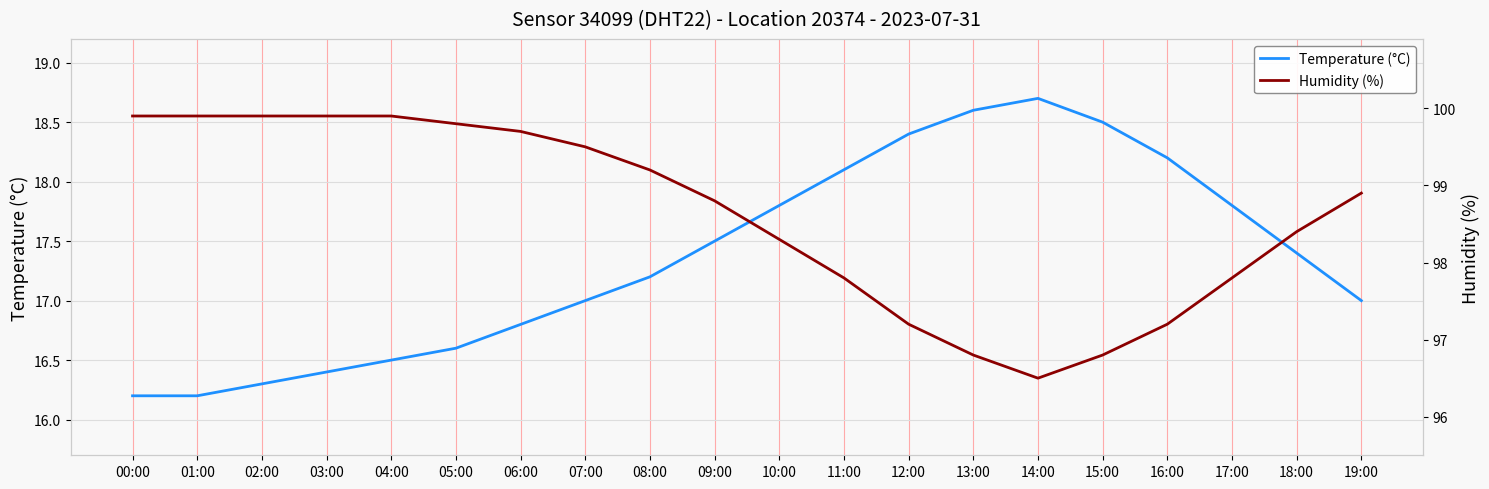

What are all the series names shown in the legend?

Temperature (°C), Humidity (%)